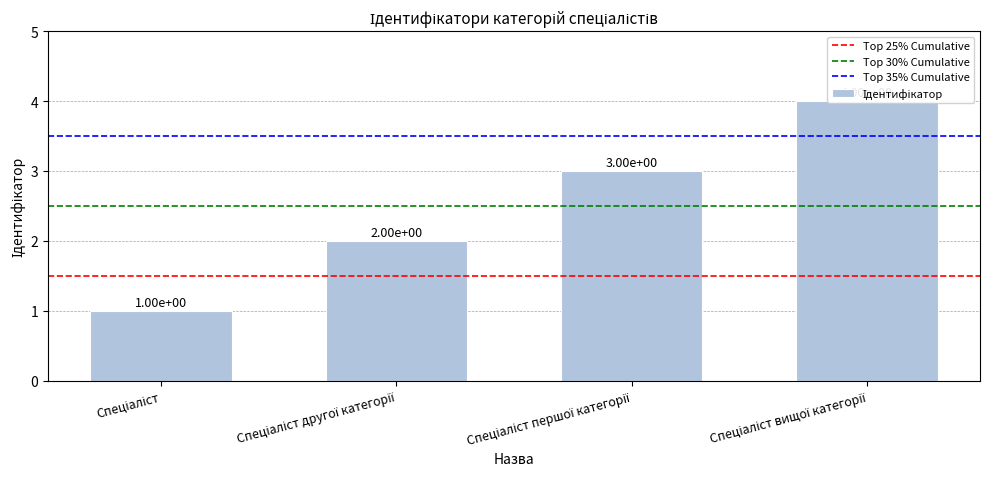

Is it true that the value at Спеціаліст is 1?

True